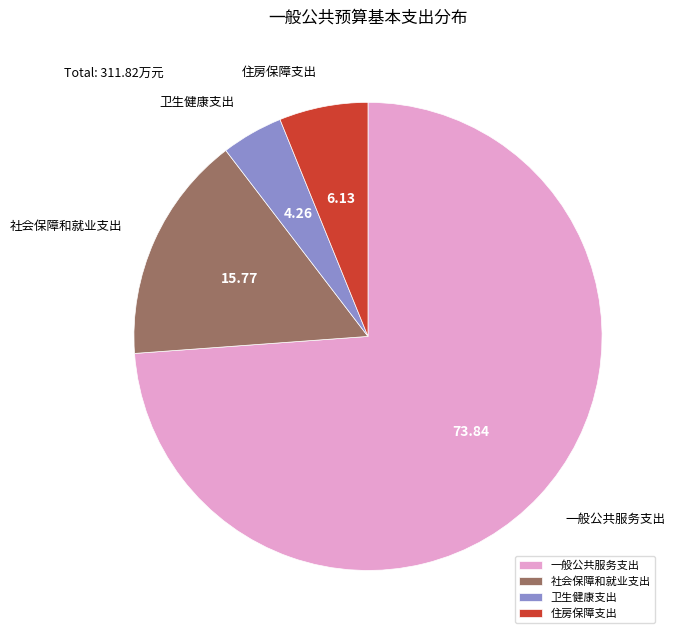

Which slice is the largest?

一般公共服务支出